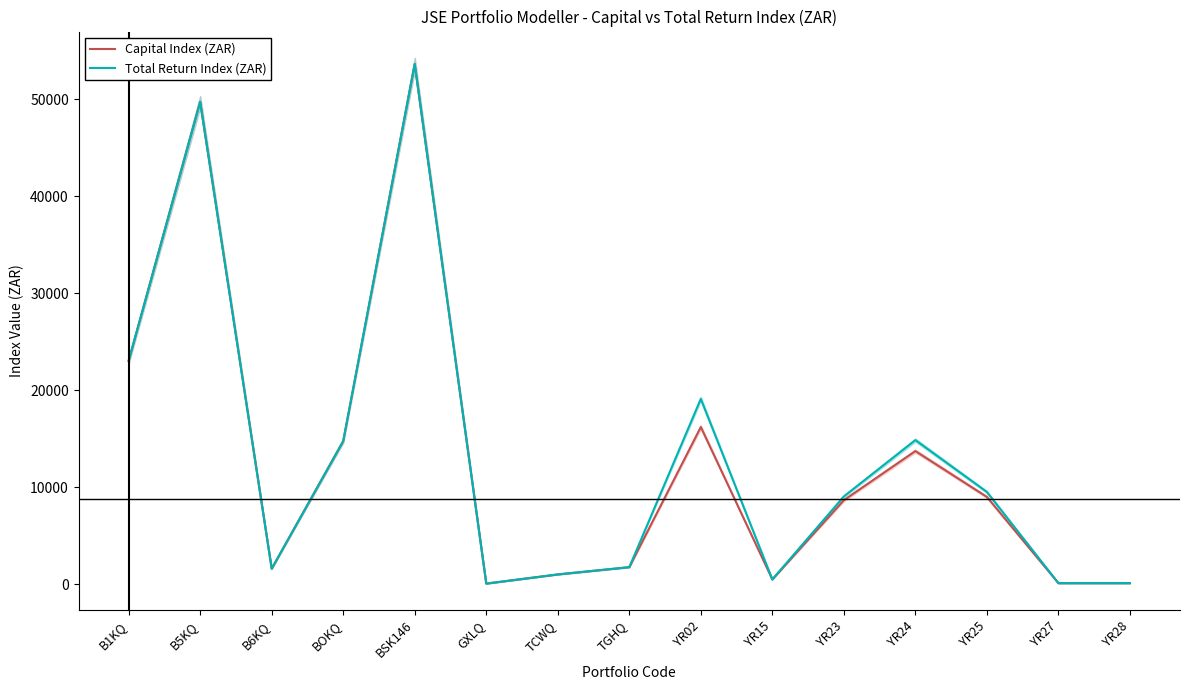

True or false: Total Return Index (ZAR) and Capital Index (ZAR) intersect in this chart.

False